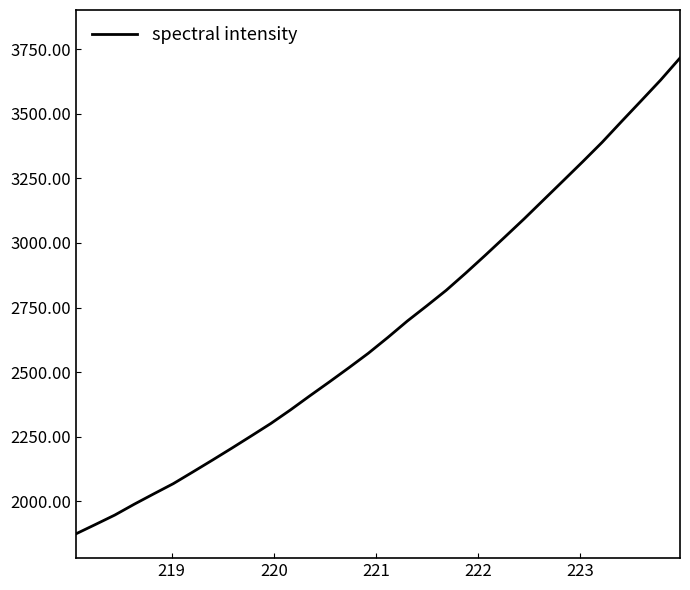

What is the minimum value shown in the chart?

1873.3